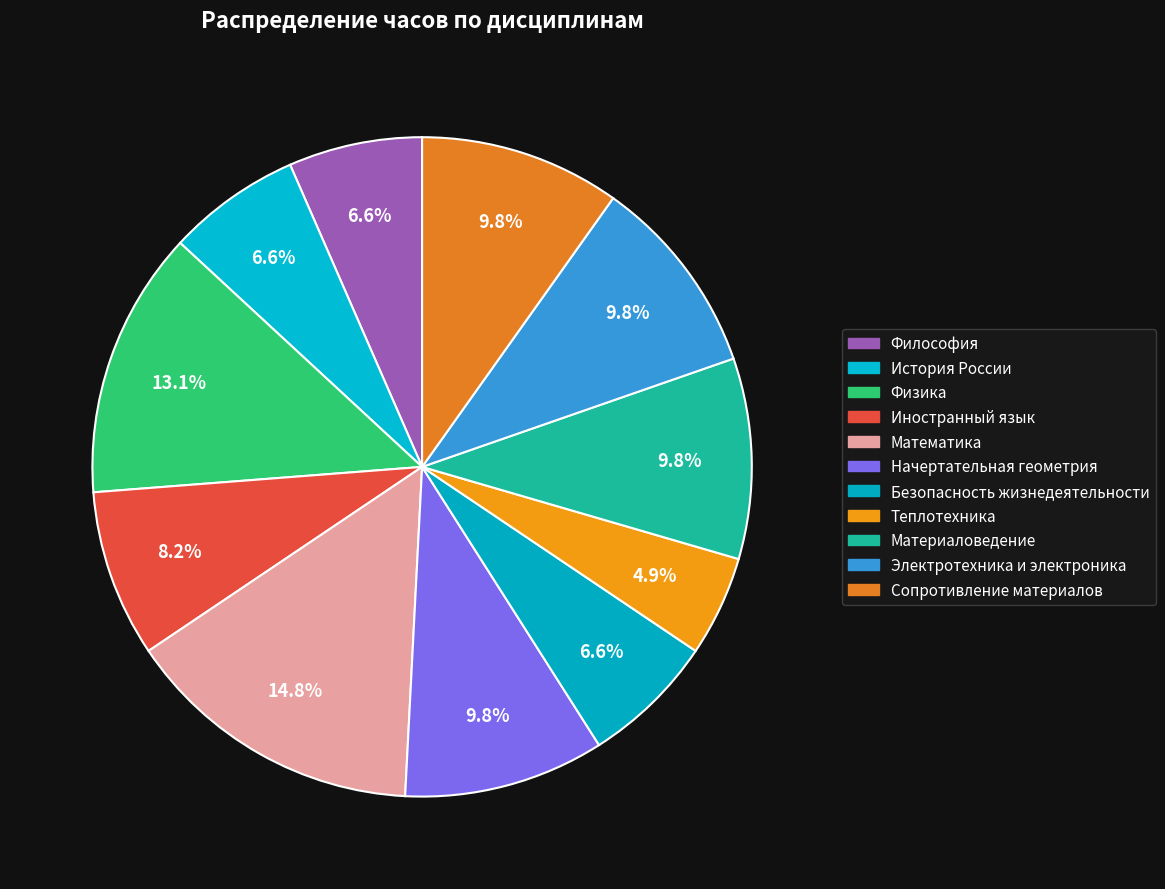

Does Теплотехника account for over 50% of the chart?

No